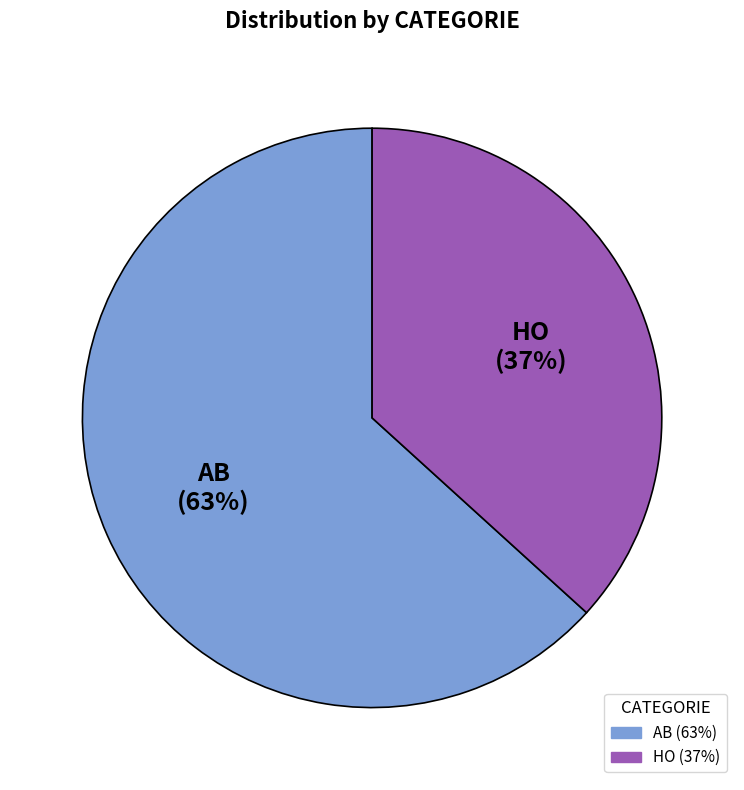

Rank the categories by value from lowest to highest.

HO, AB